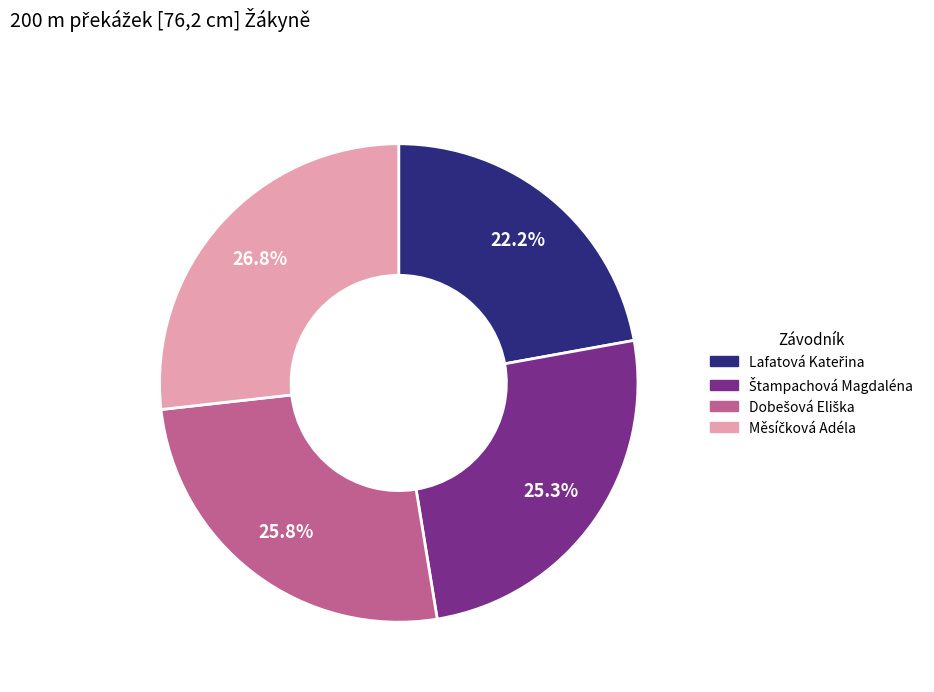

Is there any slice that represents more than half of the pie?

No